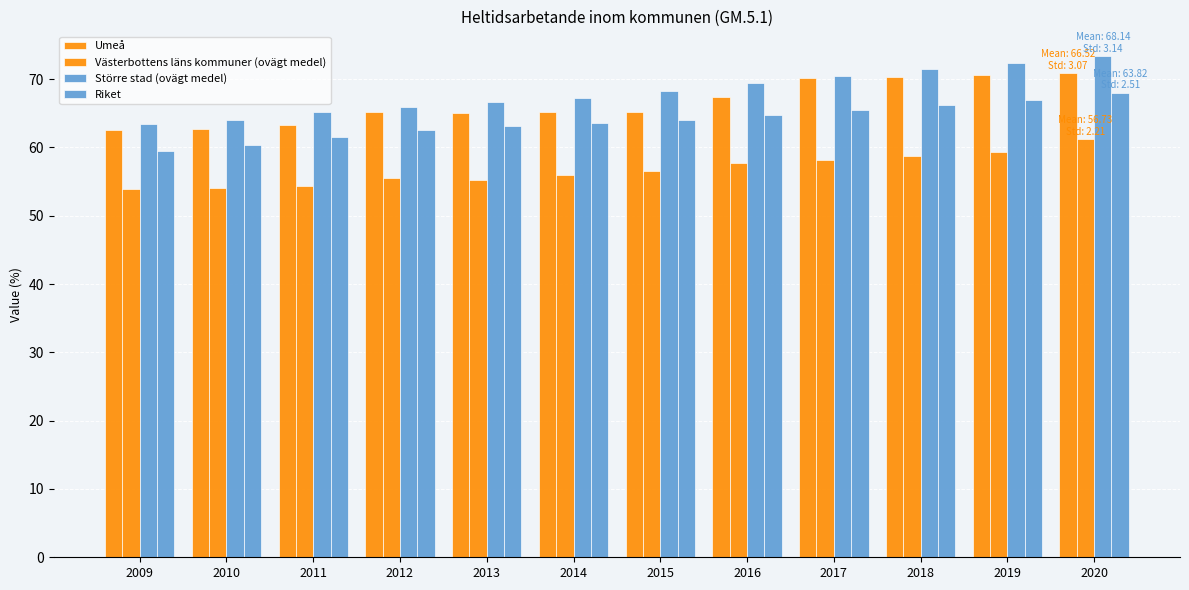

Which series has the widest spread of values?

Större stad (ovägt medel)